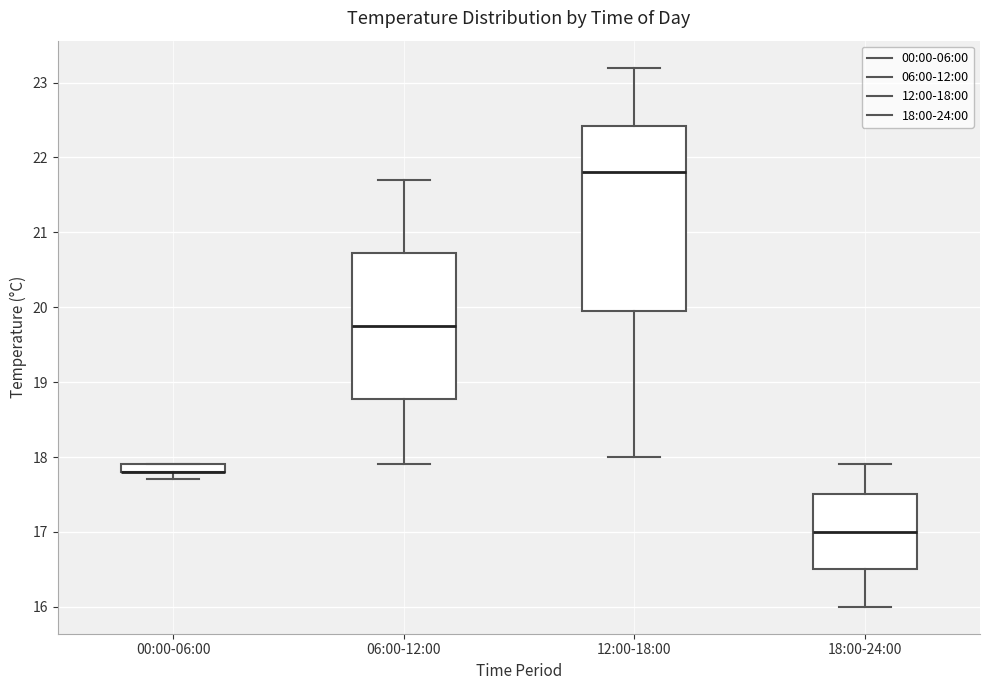

Where does the upper whisker of the box for 06:00-12:00 end on the y-axis? The values are not printed on the chart, so give them approximately, as read against the axis.

21.7